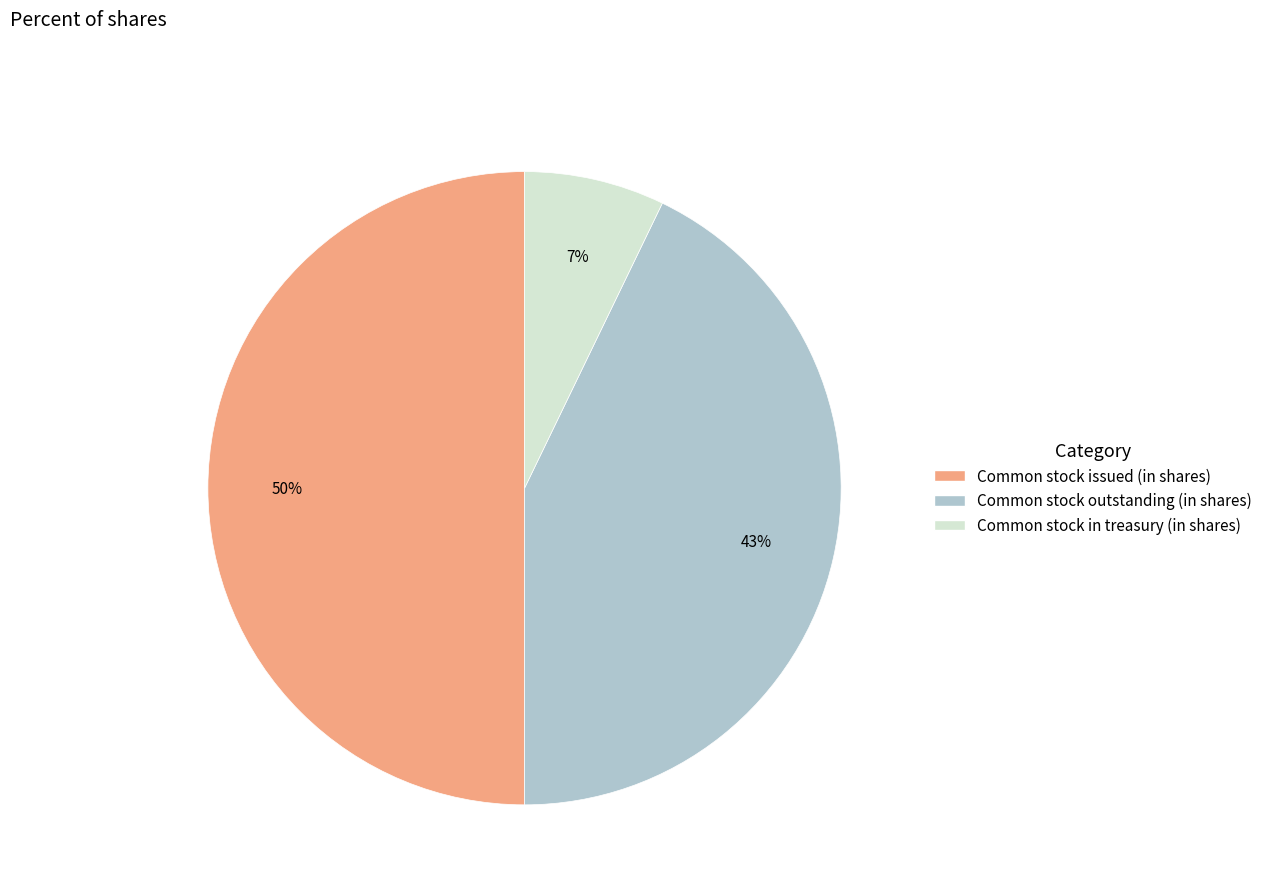

To the nearest percent, what is the average slice percentage?

33%